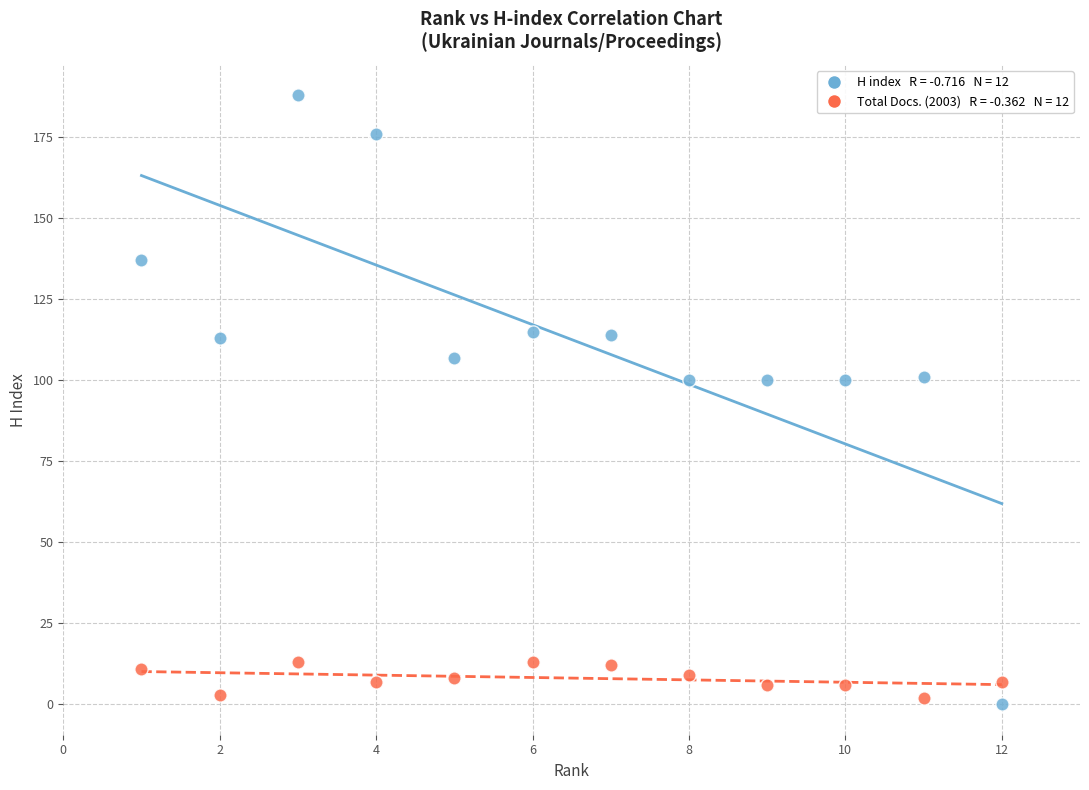

Across all data points, what is the range of Y values (max minus min)?

188